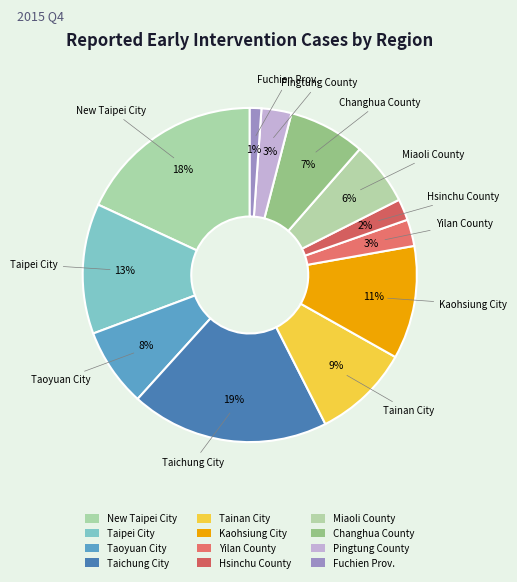

True or false: Taipei City accounts for 23% of the total.

False